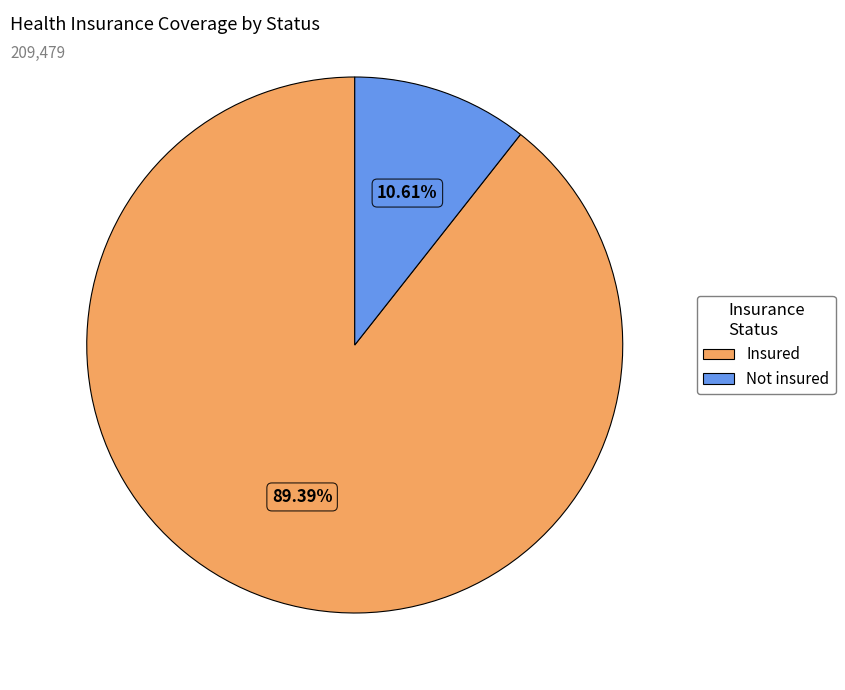

Combined, do Insured and Not insured account for over 50%?

Yes